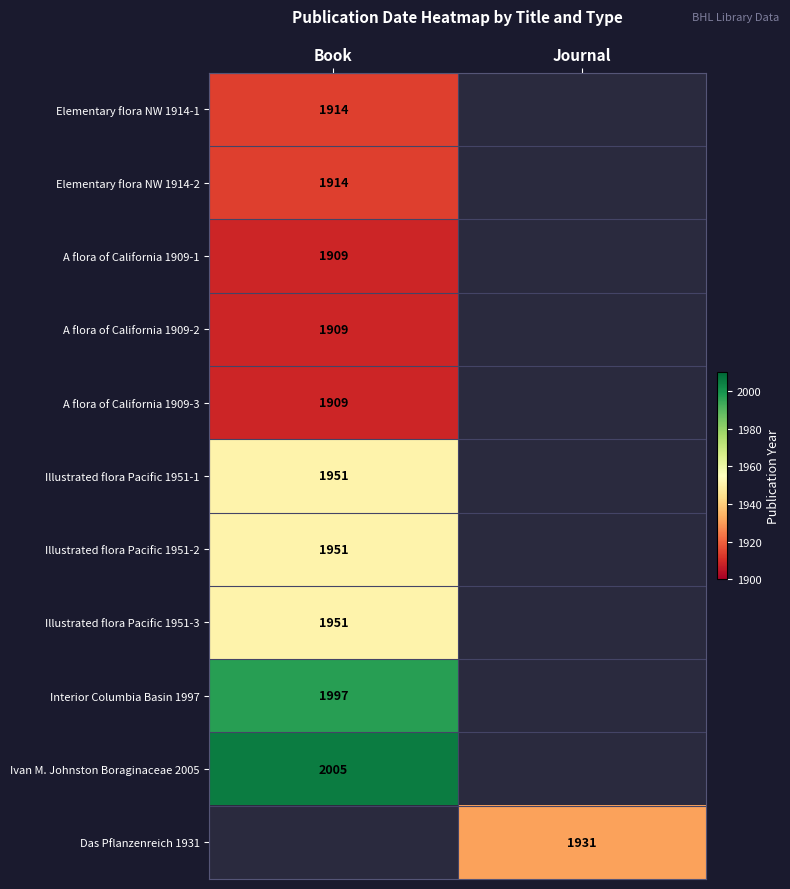

True or false: Illustrated flora Pacific 1951-2 has a value of 2602 at Book.

False